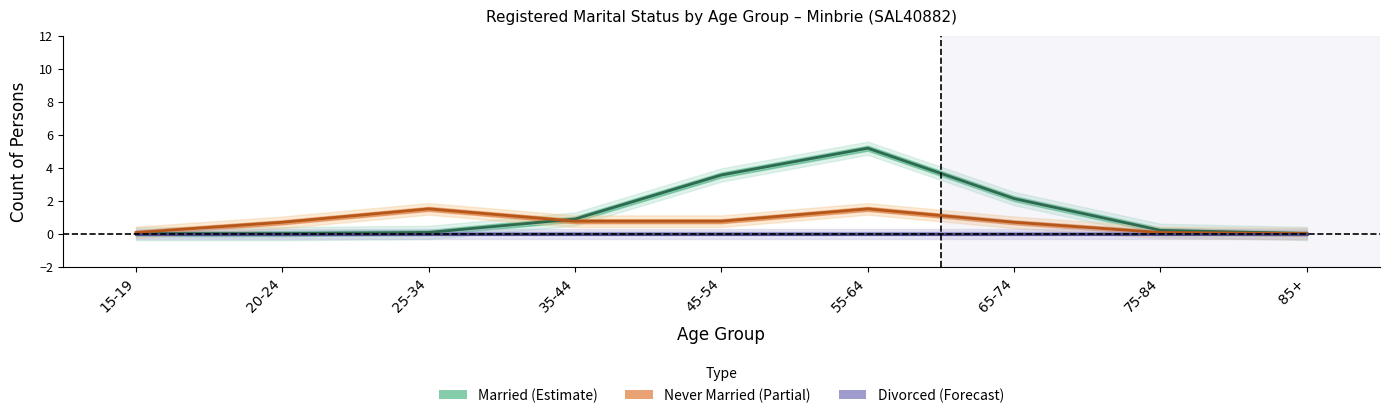

Rank the series by their maximum value, from lowest to highest.

Divorced, Never married, Married